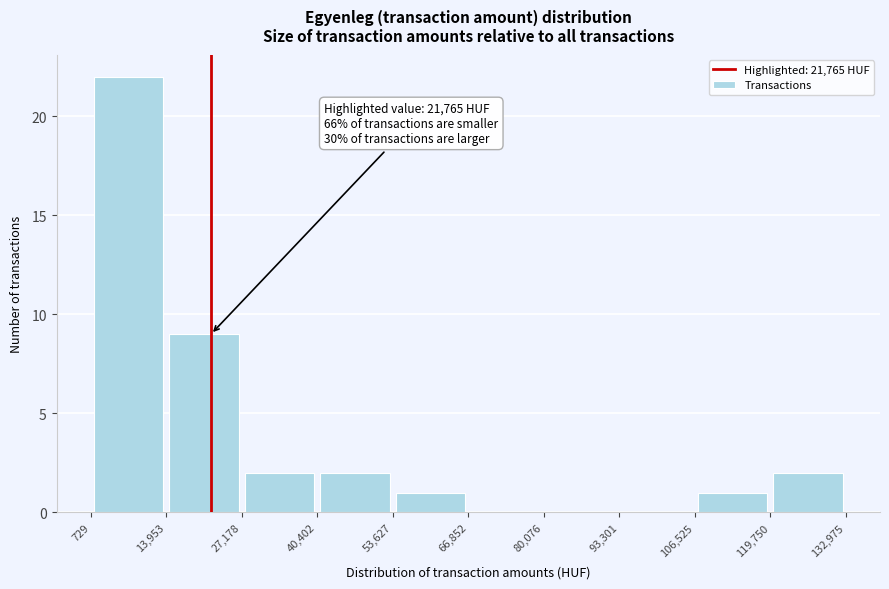

Over which range of the x-axis is the bar tallest?

729 to 13,953